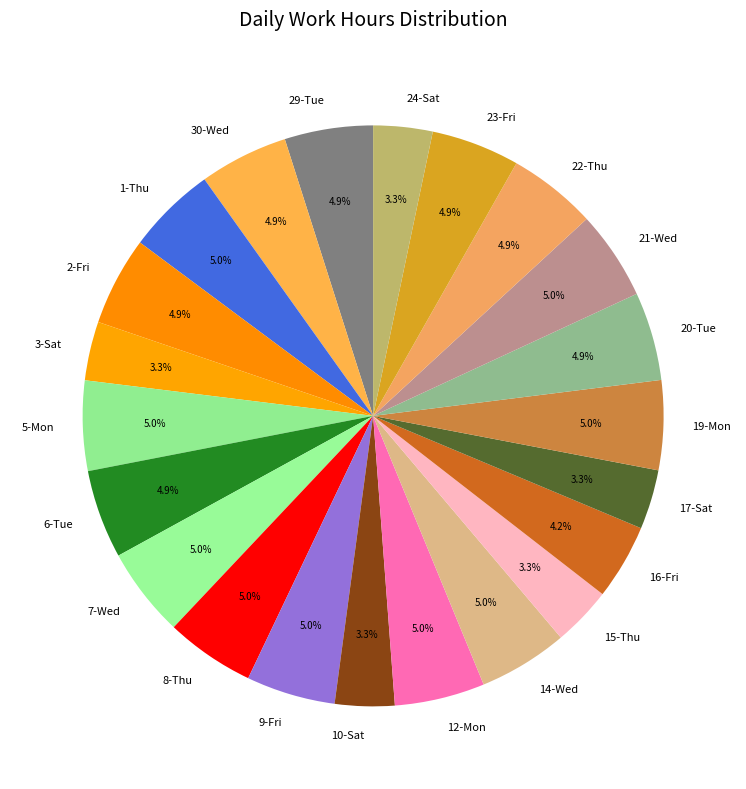

To the nearest percent, what percentage of the pie is 29-Tue?

5%